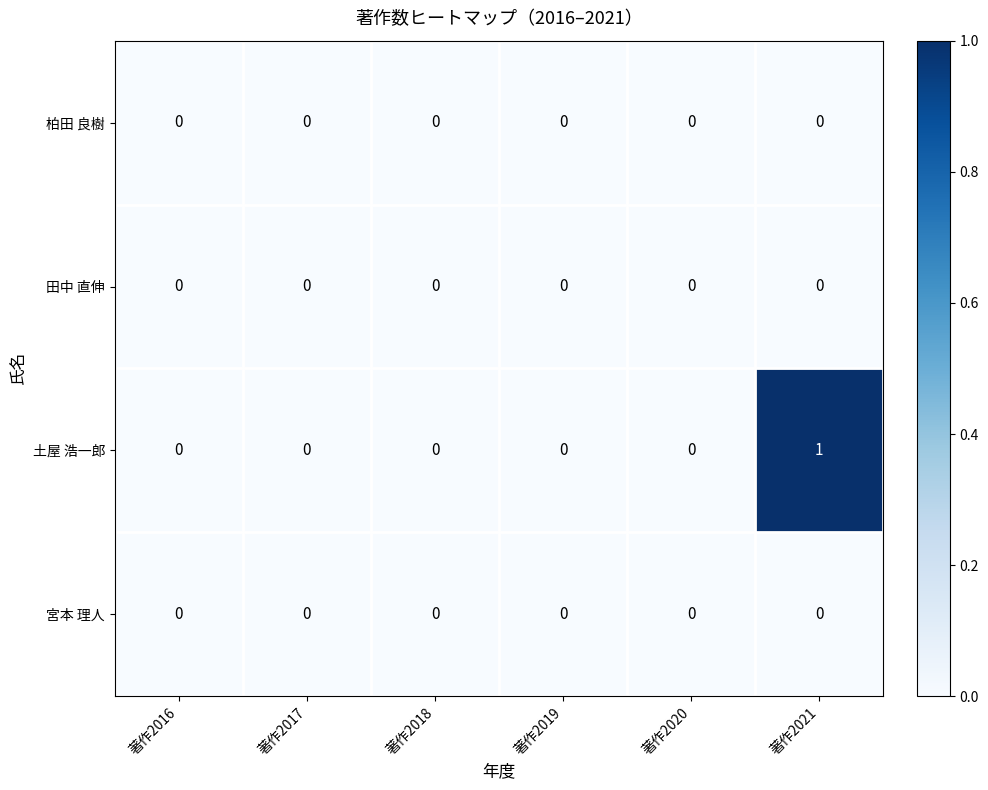

True or false: 柏田 良樹 has a value of 0 at 著作2020.

True